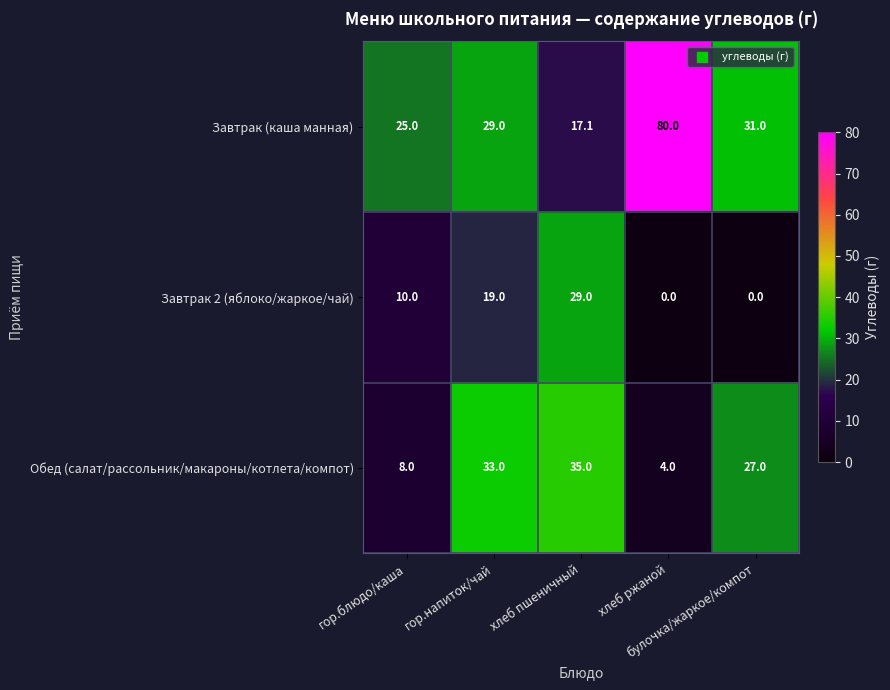

At how many categories does at least one series exceed 56?

1